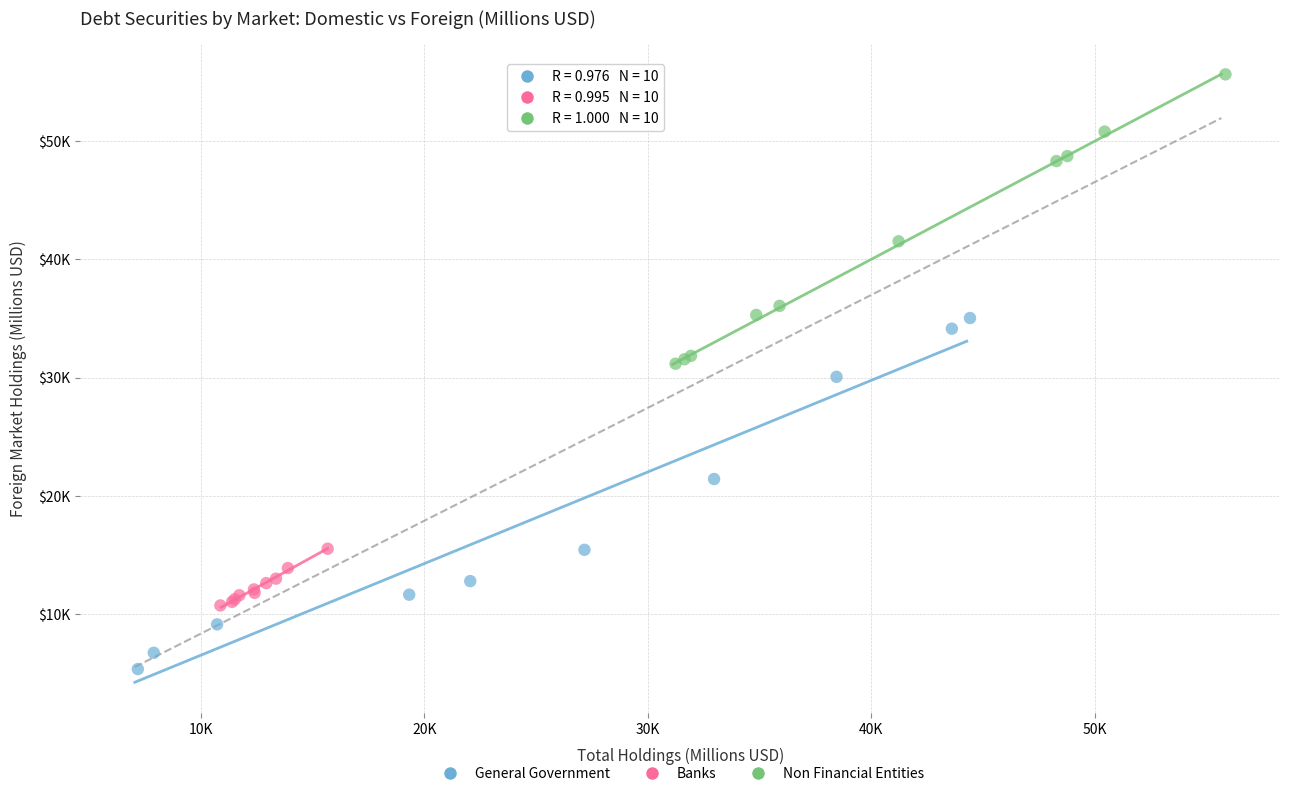

Which series reaches the maximum Y coordinate?

Non Financial Entities